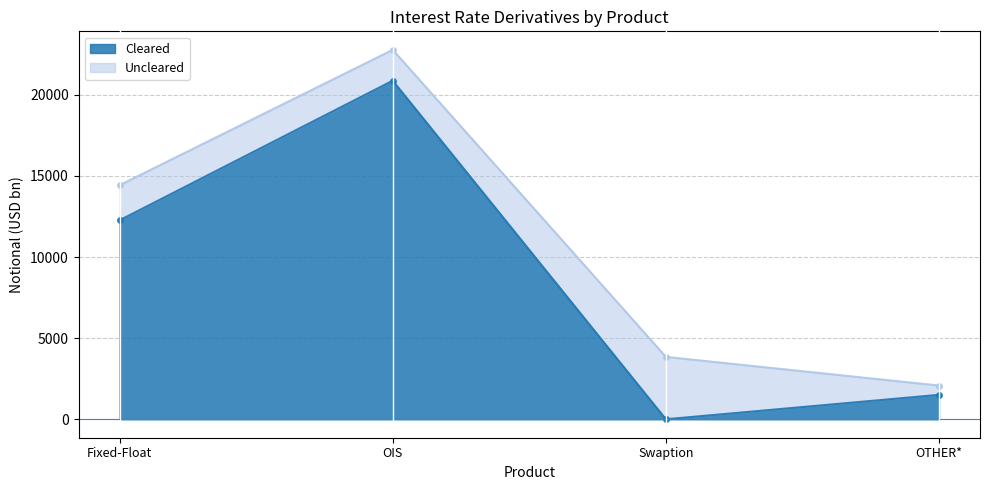

What is the ratio of the value at OIS to the value at Fixed-Float?

1.7